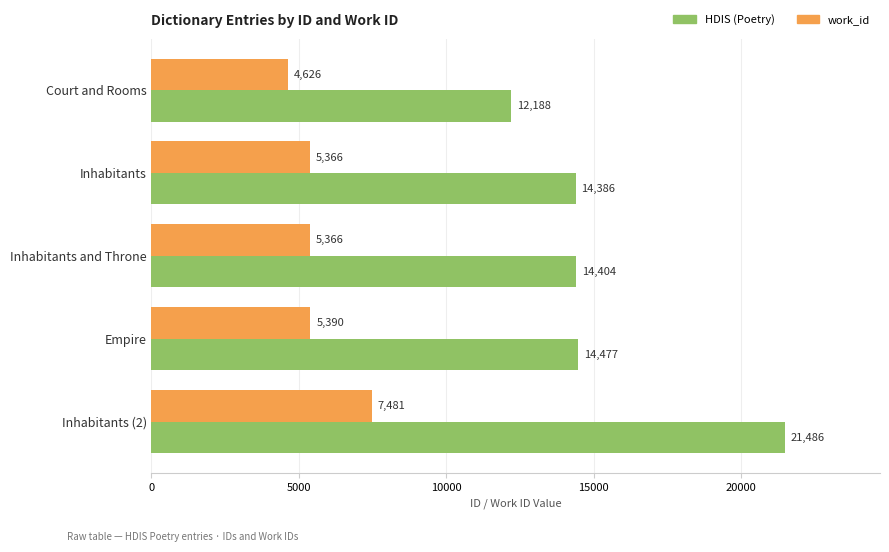

At which label is work_id closest to 6053?

Empire